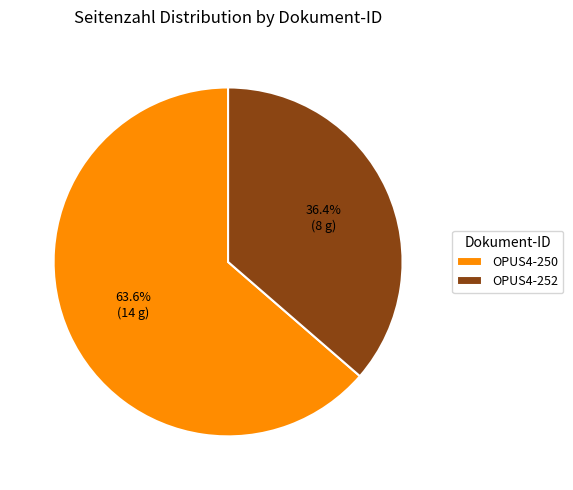

Does OPUS4-250 represent more than half of the total?

Yes